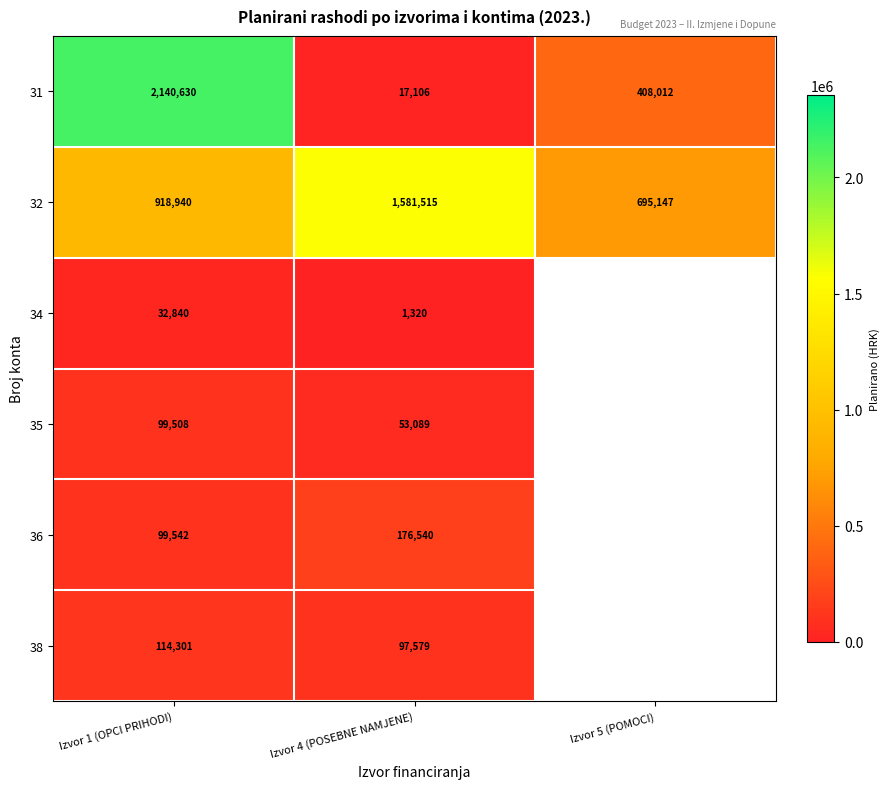

What is the smallest value displayed?

1320.1